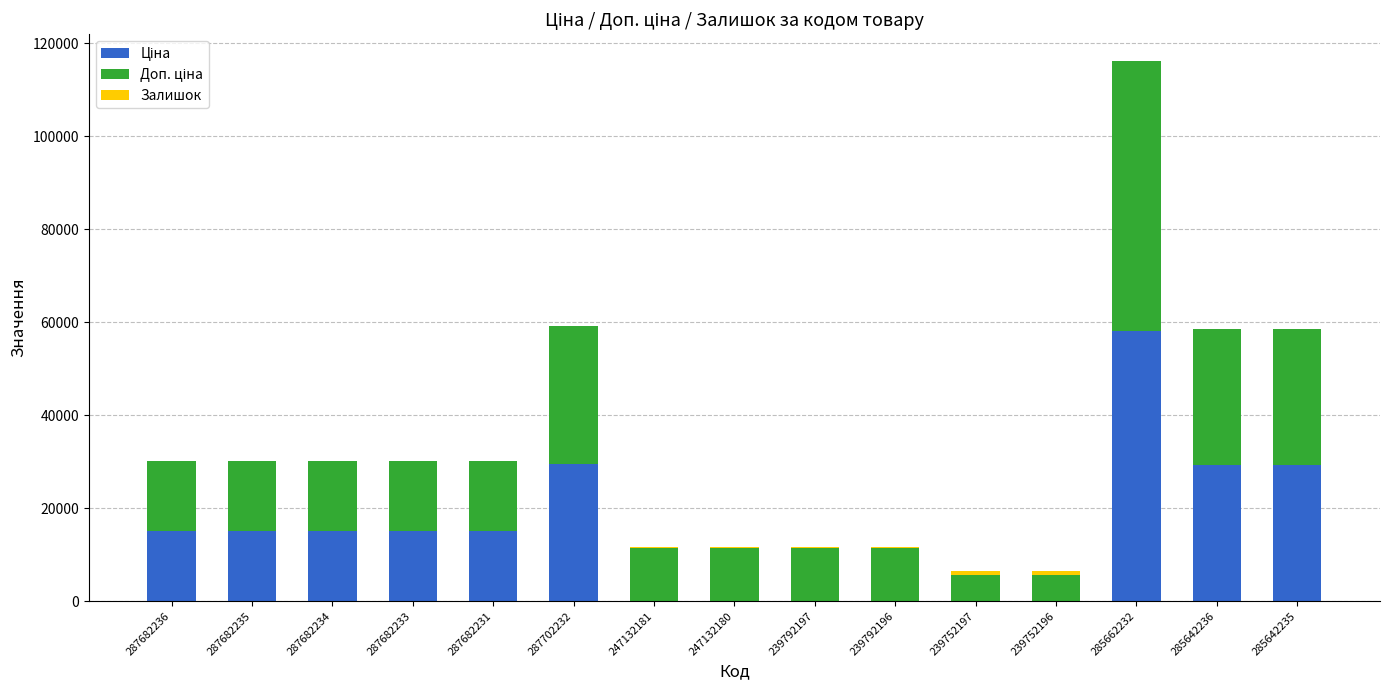

At which category is the sum across all series the highest?

285662232